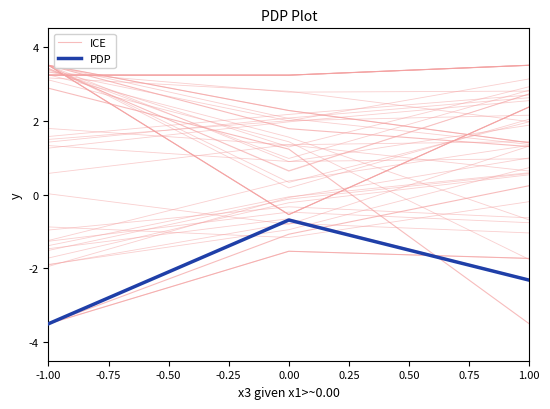

Count the number of data series in this chart.

2